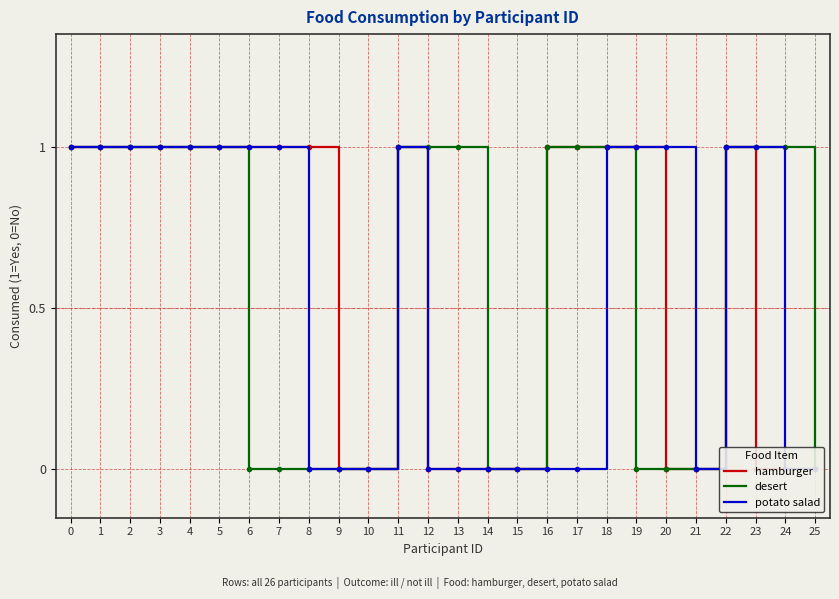

The value of potato salad at 13 is 0. True or false?

False